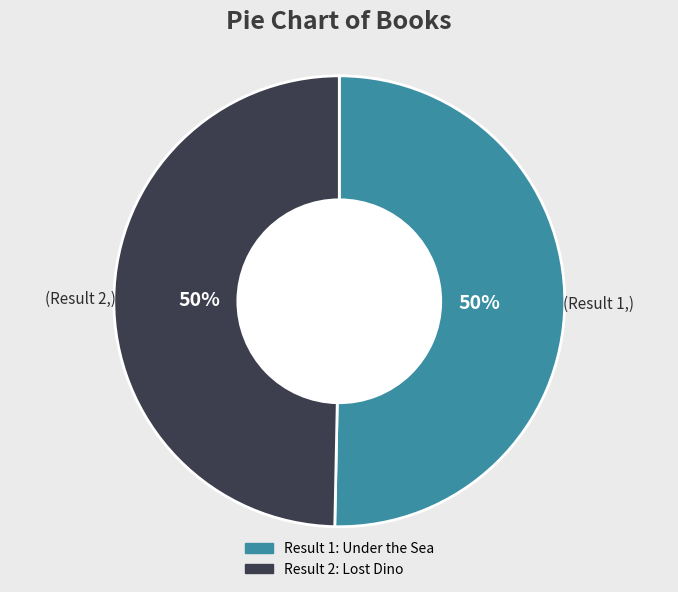

To the nearest percent, what is the average slice percentage?

50%